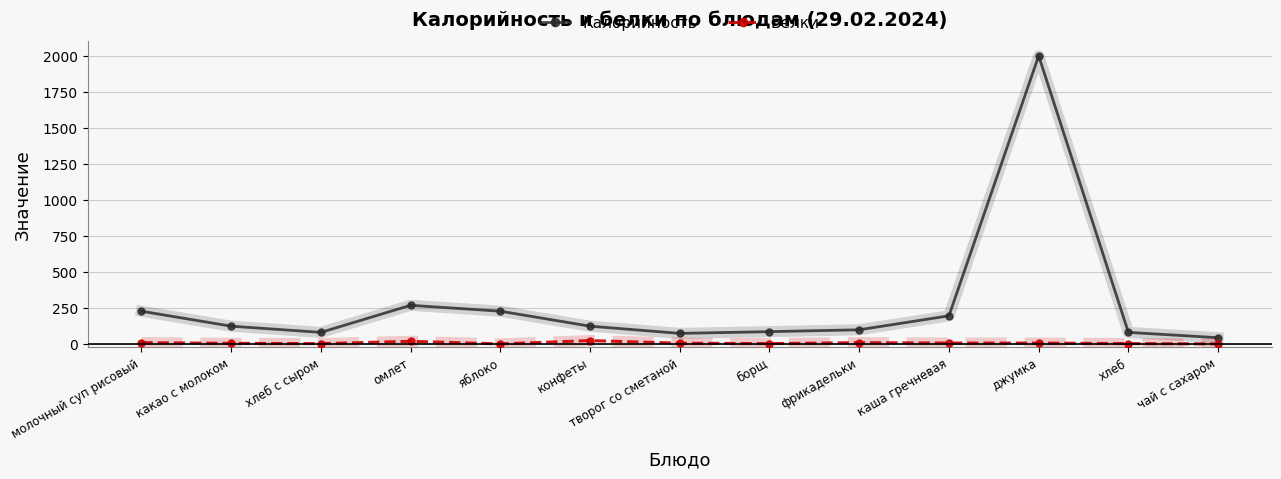

True or false: Калорийность and Белки intersect in this chart.

False